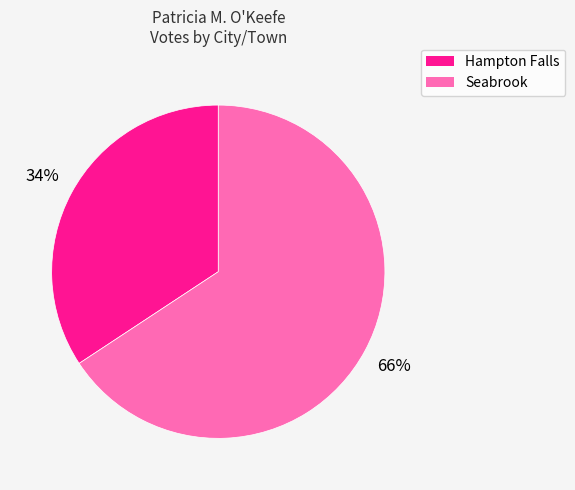

Is there a majority slice in this chart?

Yes